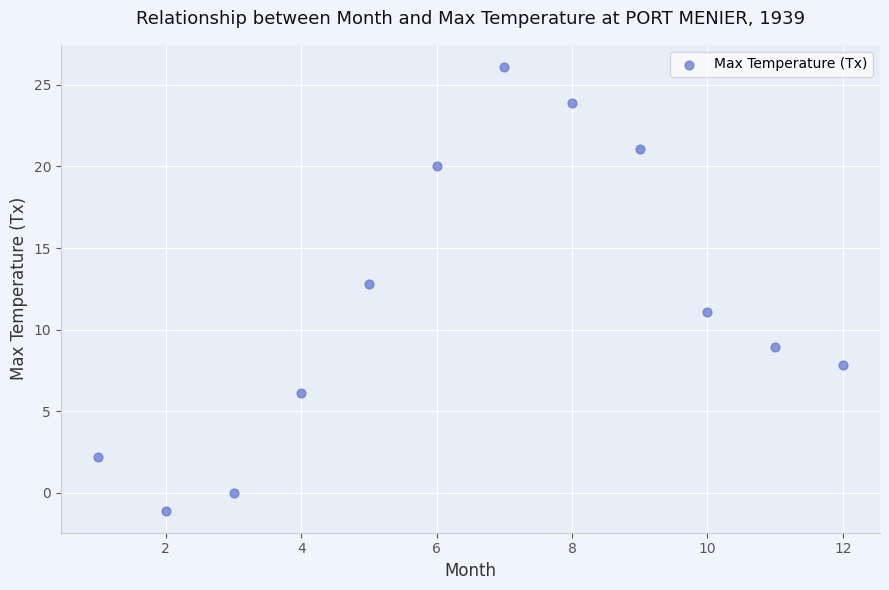

What is the range of X values (max minus min)?

11.0